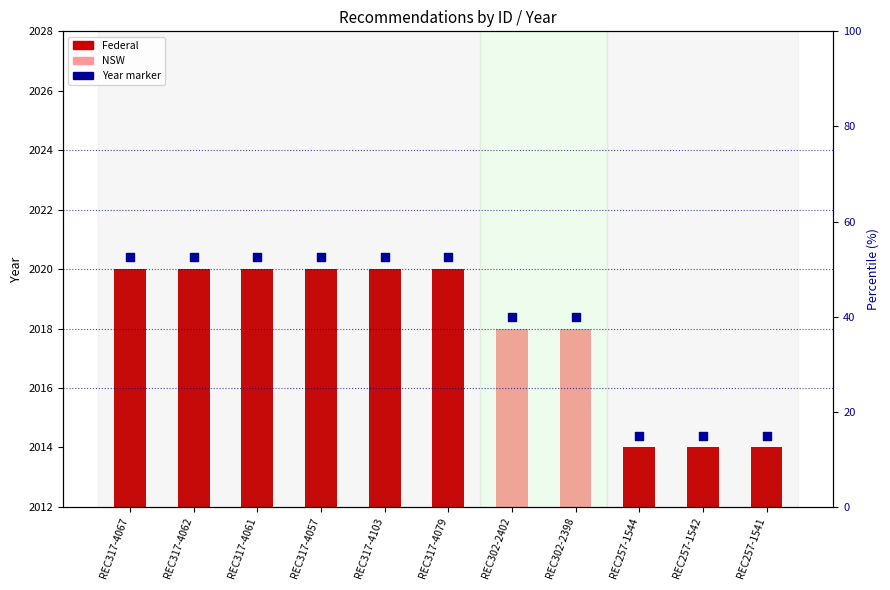

Approximately how many times larger is the value at REC317-4067 compared to REC302-2398?

1.0